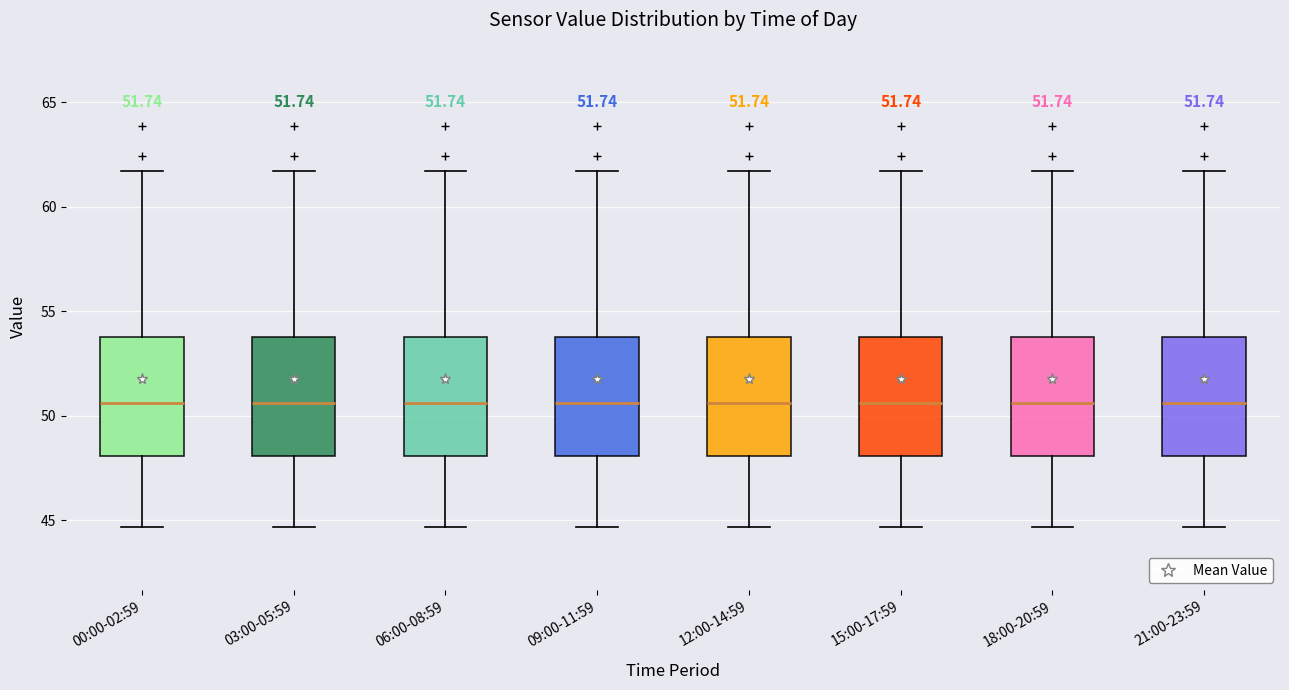

Reading left to right, transcribe this box plot: for each box, give where its median line is, the range the box spans, and where its two whiskers end, as read against the y-axis. The values are not printed on the chart, so give them approximately, as read against the axis.

00:00-02:59: median 50.5, box 48.0 to 54.0, whiskers 44.5 to 61.5
03:00-05:59: median 50.5, box 48.0 to 54.0, whiskers 44.5 to 61.5
06:00-08:59: median 50.5, box 48.0 to 54.0, whiskers 44.5 to 61.5
09:00-11:59: median 50.5, box 48.0 to 54.0, whiskers 44.5 to 61.5
12:00-14:59: median 50.5, box 48.0 to 54.0, whiskers 44.5 to 61.5
15:00-17:59: median 50.5, box 48.0 to 54.0, whiskers 44.5 to 61.5
18:00-20:59: median 50.5, box 48.0 to 54.0, whiskers 44.5 to 61.5
21:00-23:59: median 50.5, box 48.0 to 54.0, whiskers 44.5 to 61.5